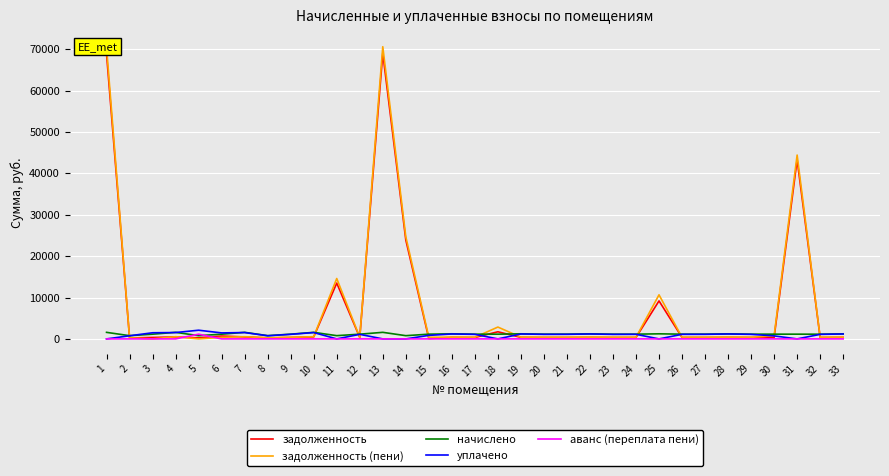

The value of аванс (переплата пени) at 32 is 0.0. True or false?

True